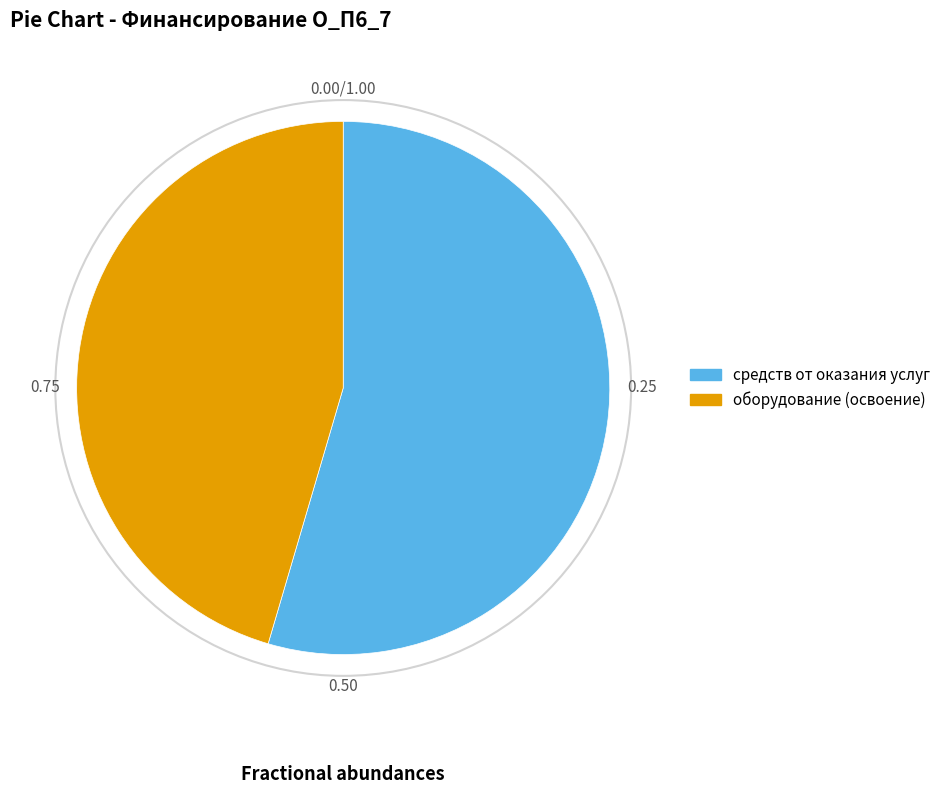

Is there a majority slice in this chart?

Yes